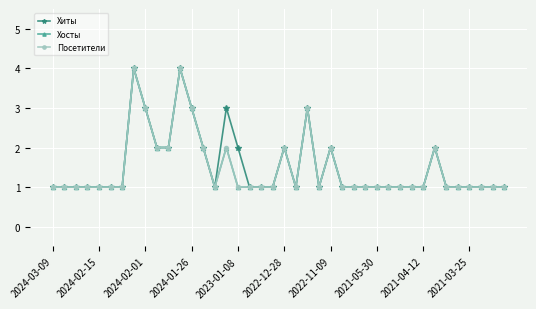

Is this an area chart (filled region under the line)?

No